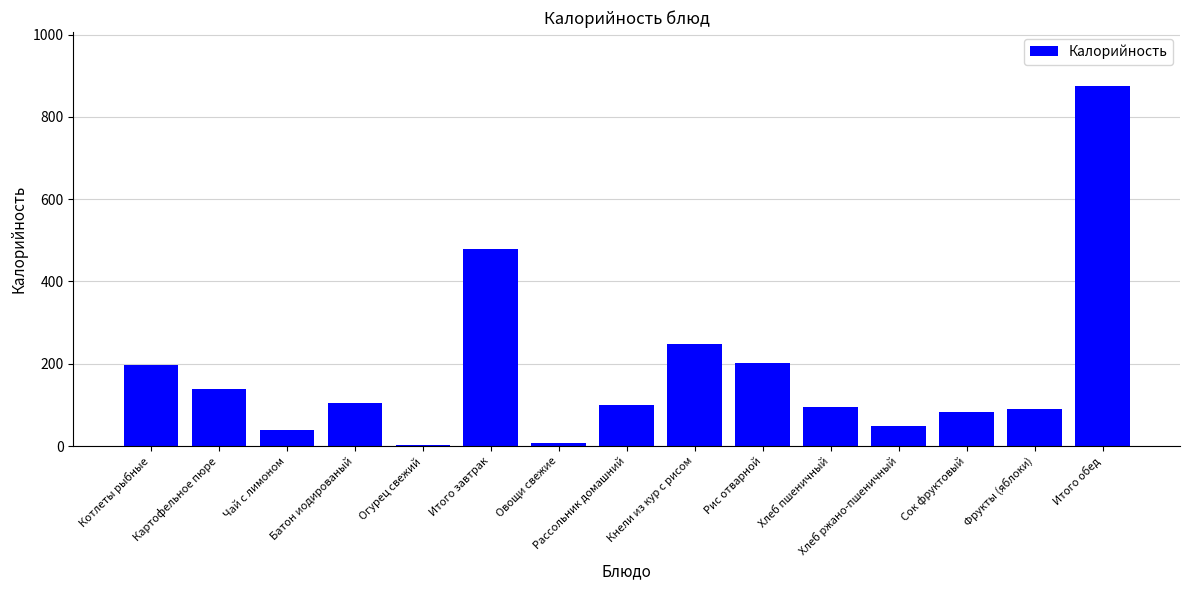

What is the average value?

180.5